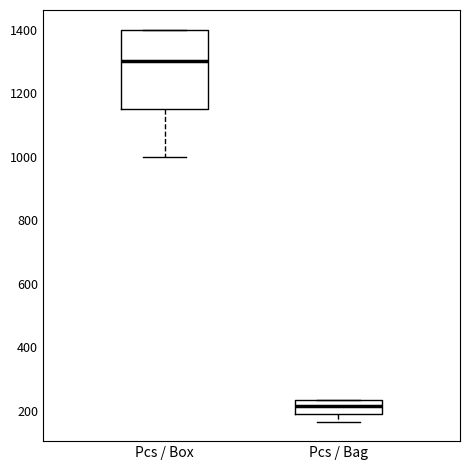

Which box is the tallest, from its lower edge to its upper edge?

Pcs / Box